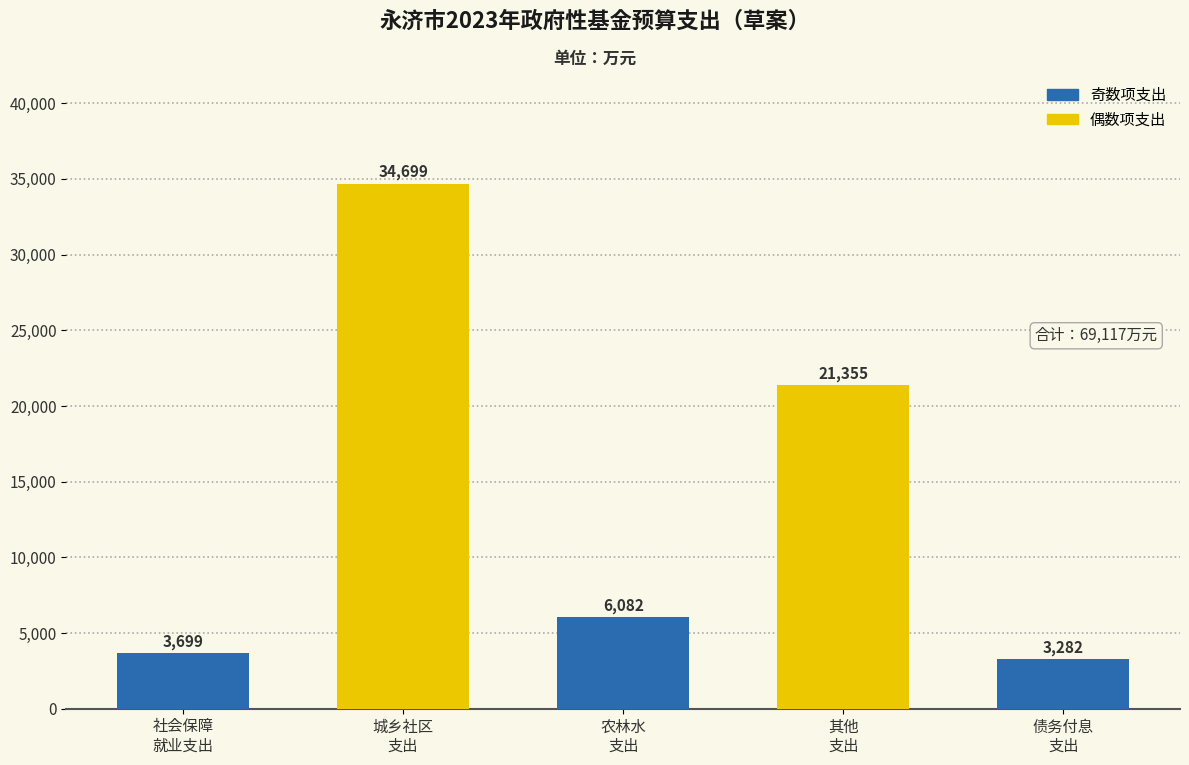

Count the number of values greater than 6082.

2